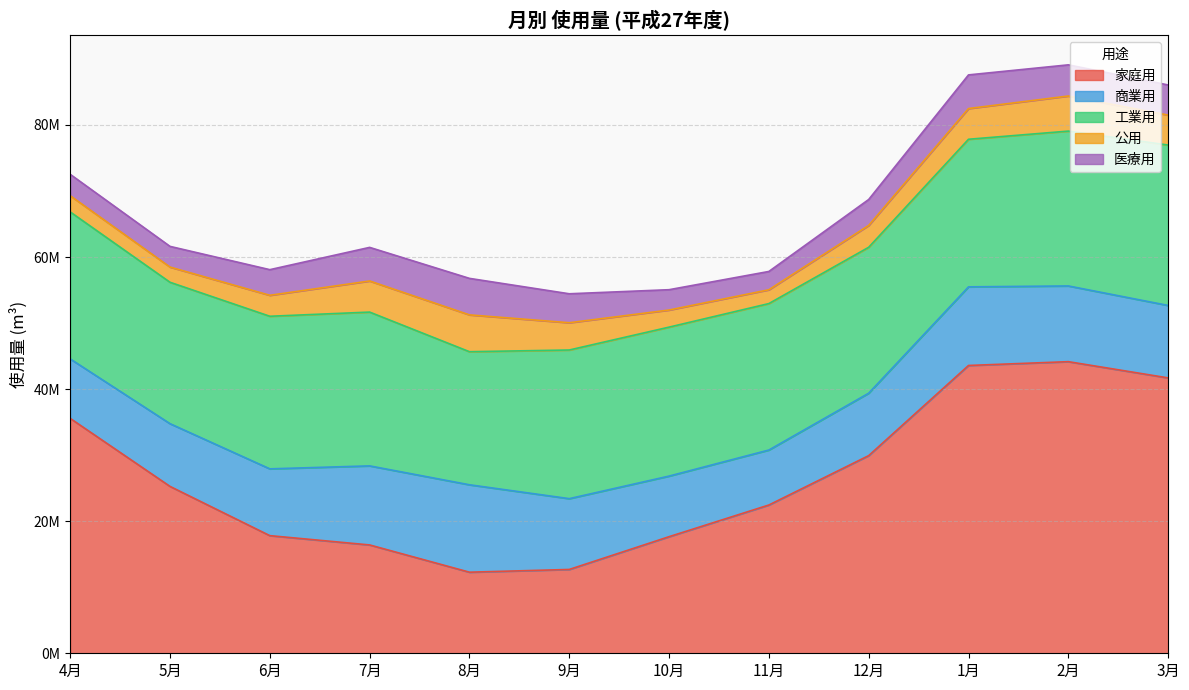

True or false: 公用 has more than 0 interior local peaks.

True